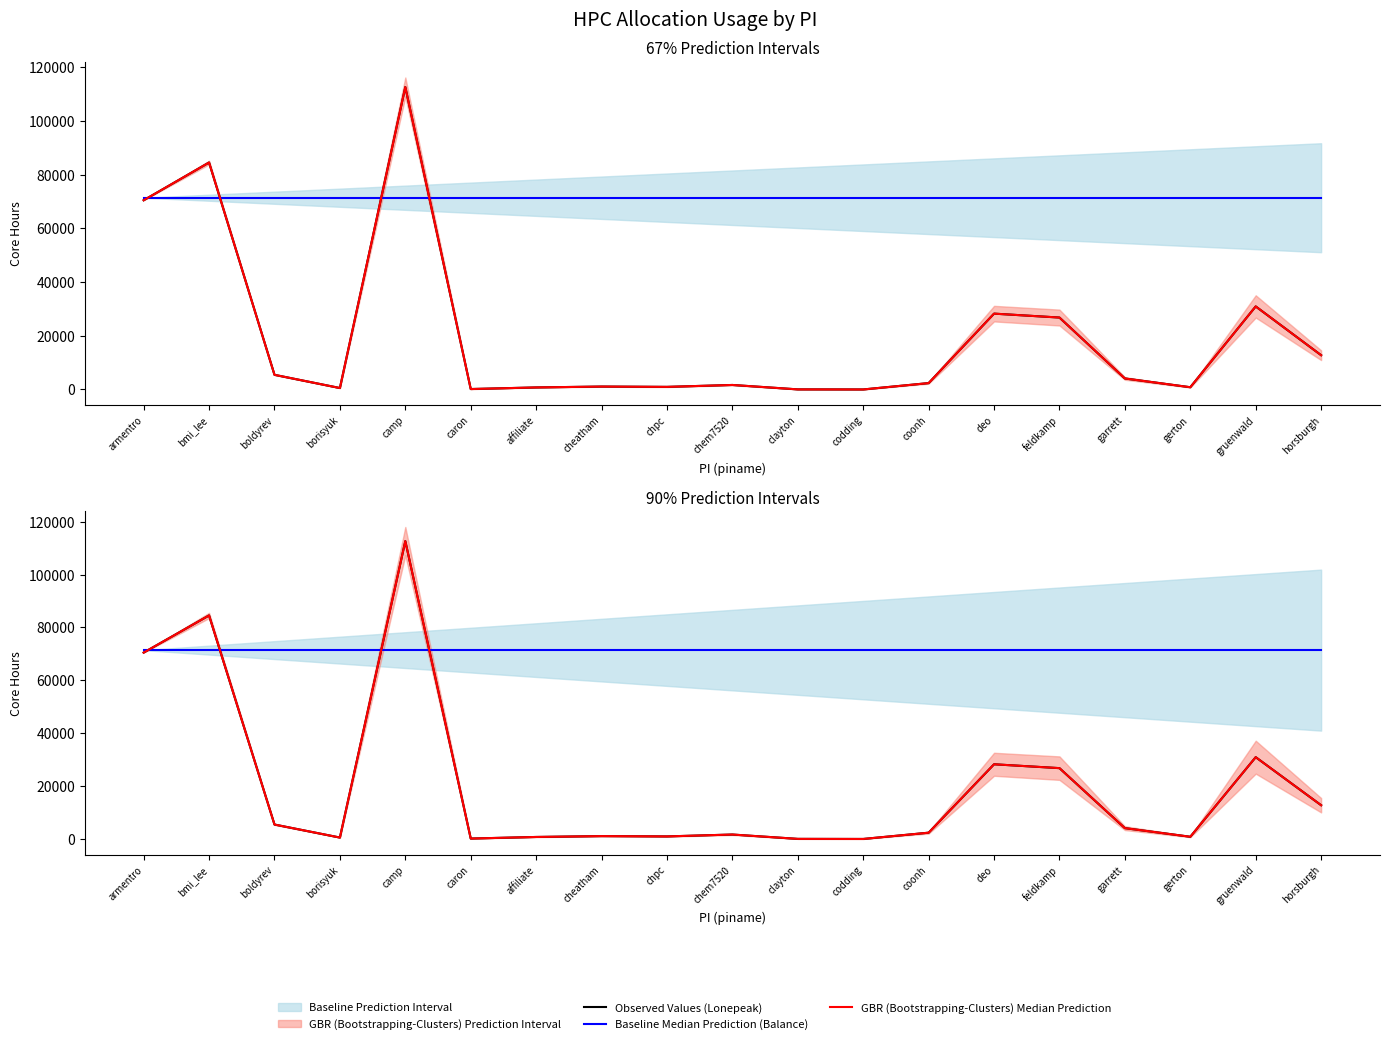

The Observed Values (Lonepeak) series shows 0.0 at codding. True or false?

False